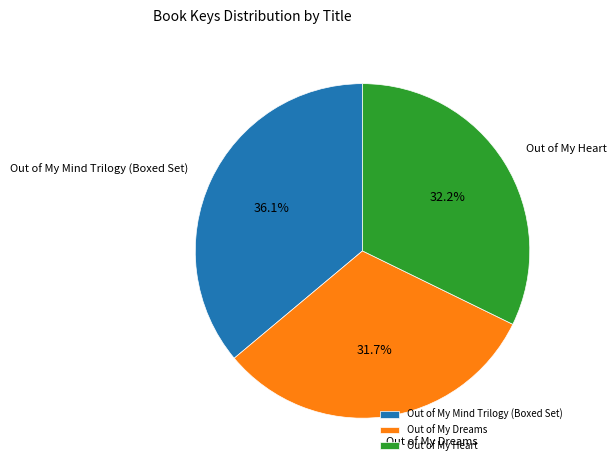

To the nearest percent, what is the difference between the Out of My Dreams and Out of My Mind Trilogy (Boxed Set) slice percentages?

4%